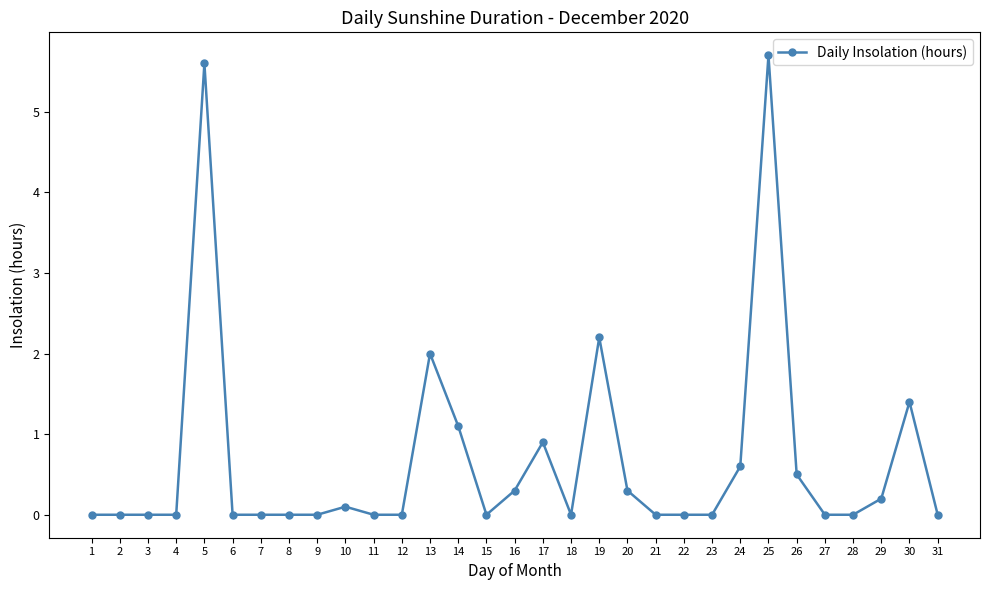

The chart shows a value of 2.1 at 12. True or false?

False